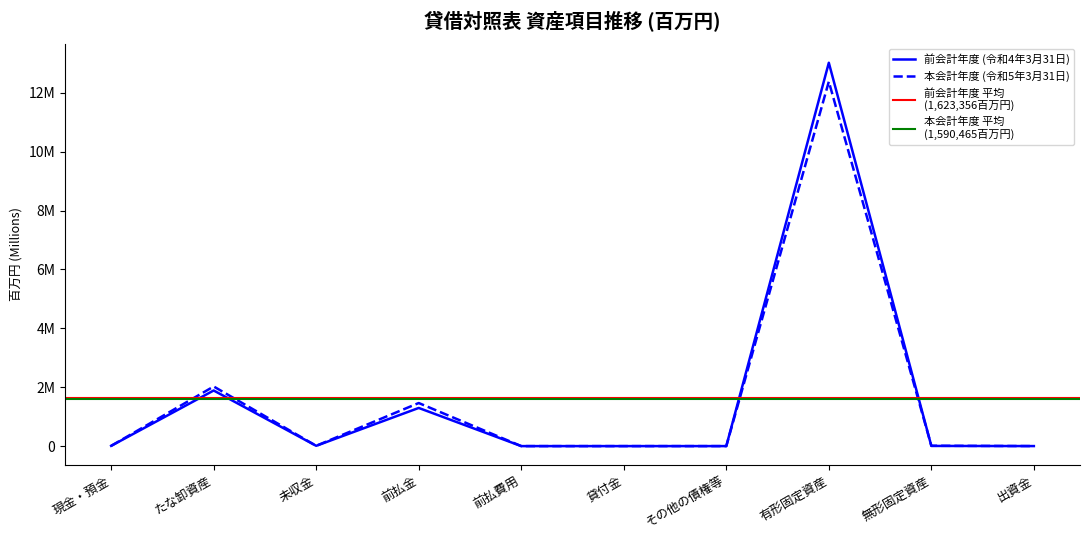

Is it true that 本会計年度 equals 2025470 at たな卸資産?

True